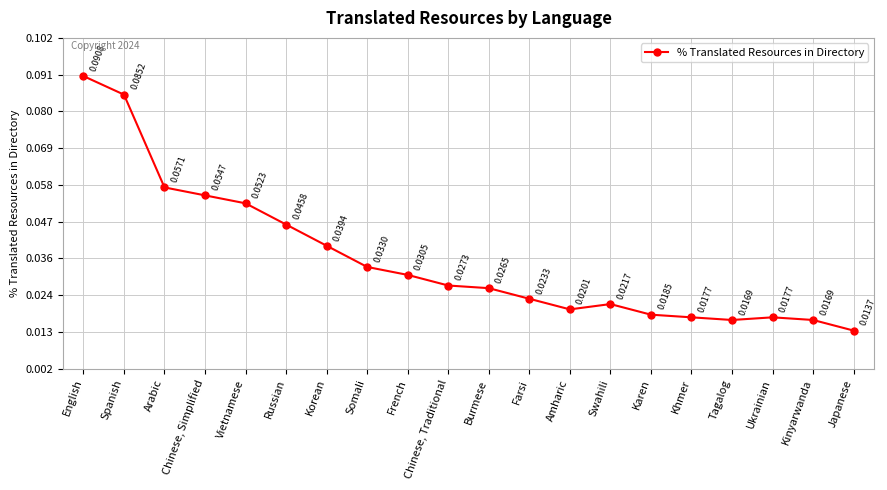

How many lines are shown in the chart?

1